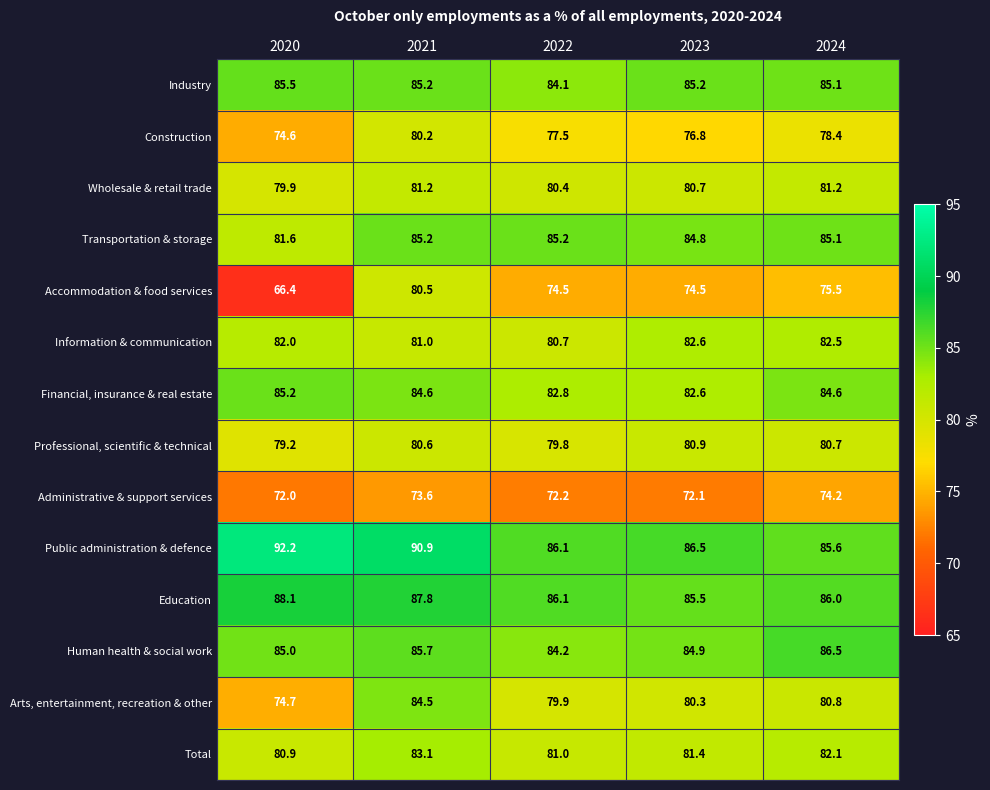

Count the number of data series in this chart.

14